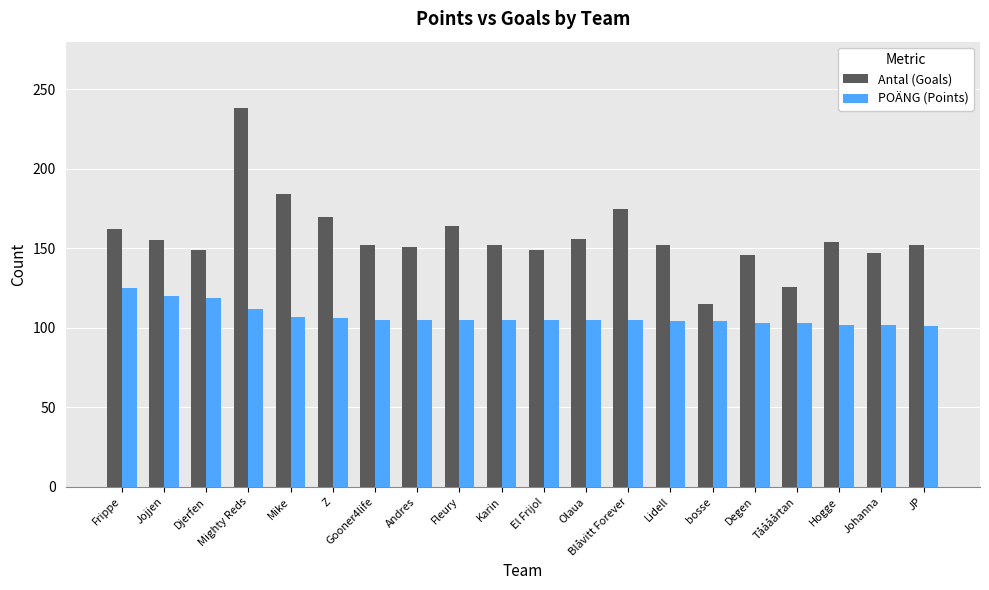

How many bars are there in each group?

2